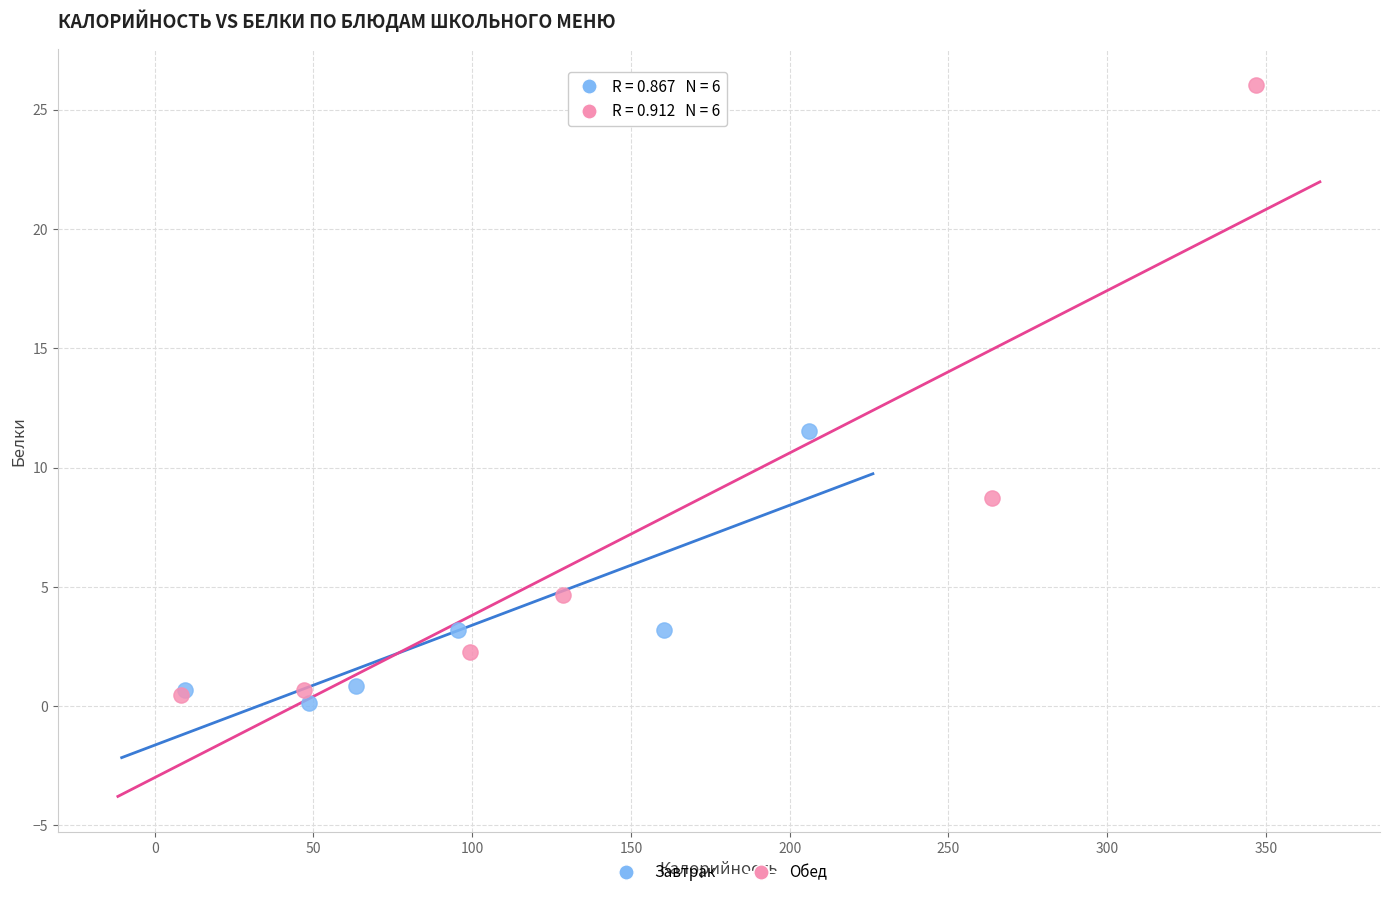

Which series has the widest spread of Y values?

Обед